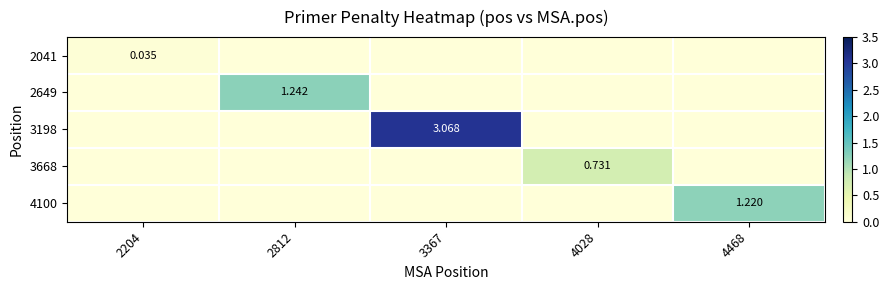

Where is 4100 nearest to the value 0?

2204